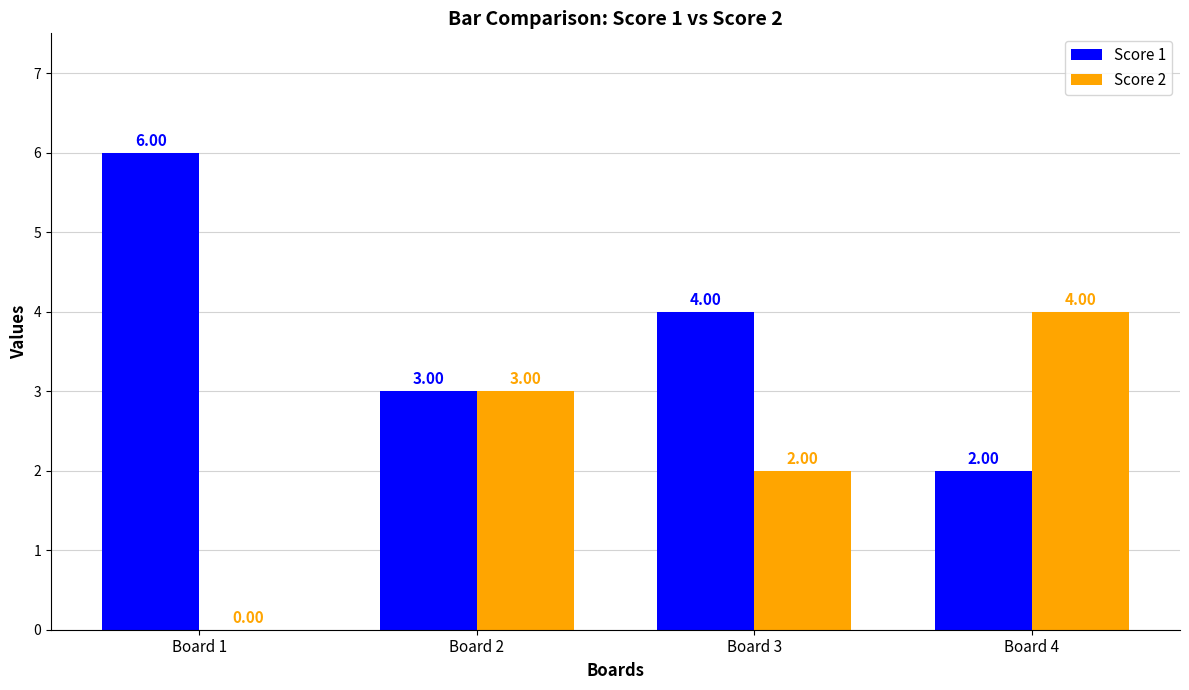

What is the approximate value of Score 2 at Board 3?

2